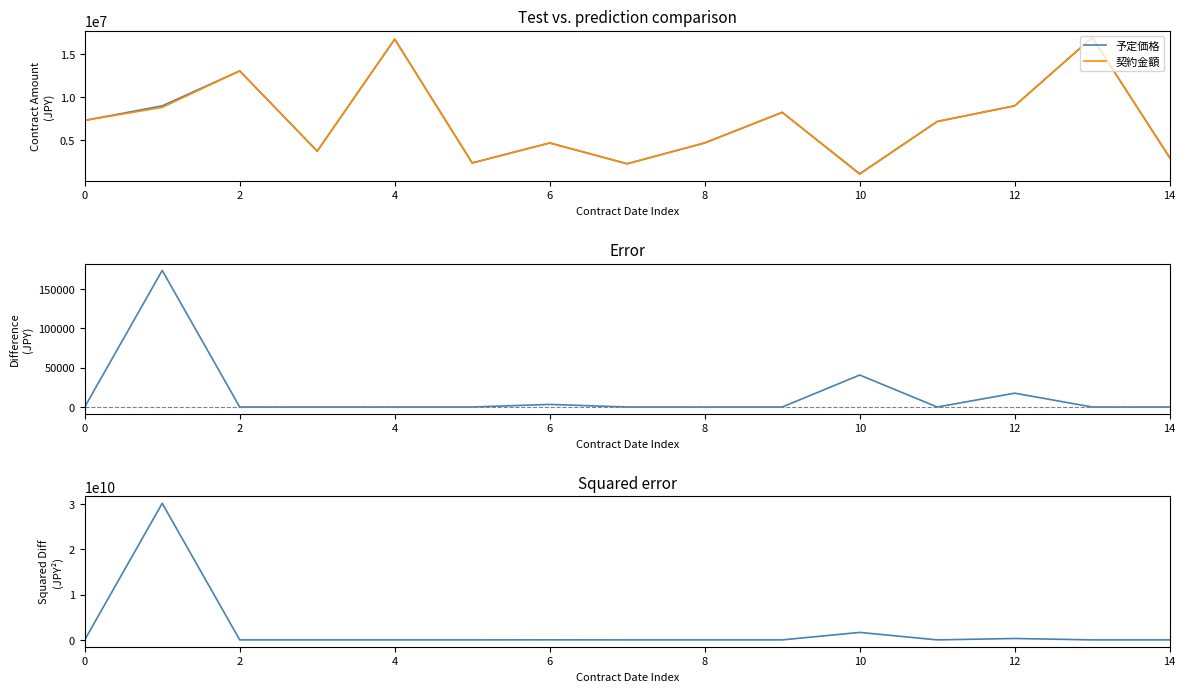

At how many categories does at least one series exceed 7546889687?

1